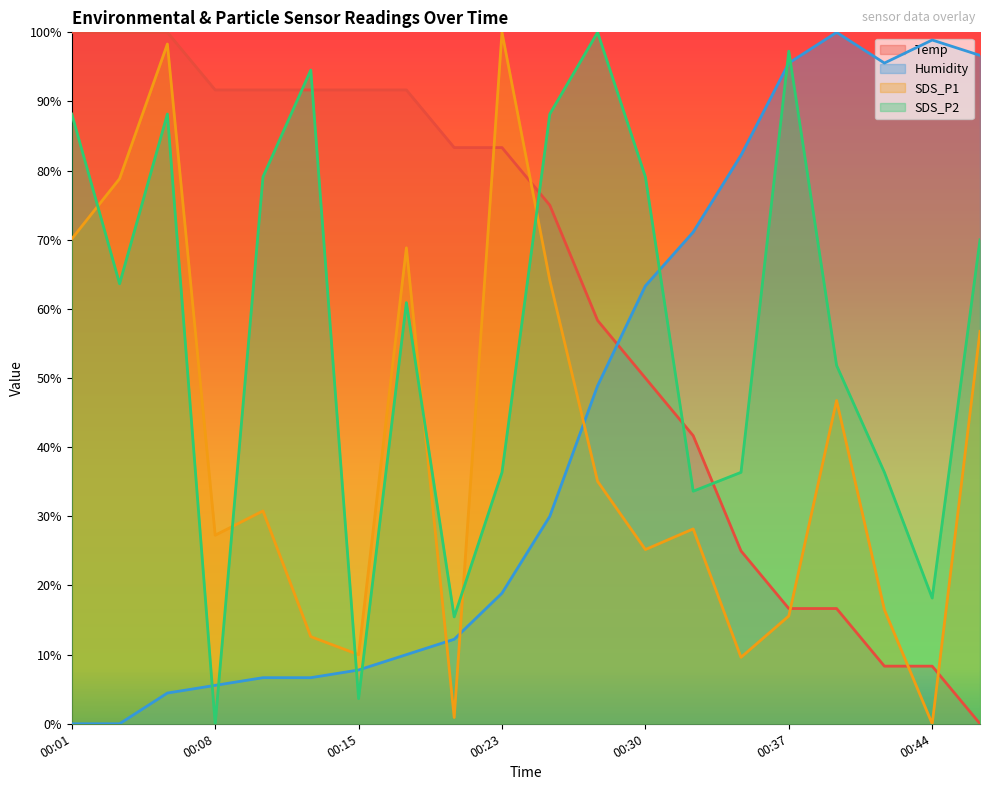

How many lines are shown in the chart?

4